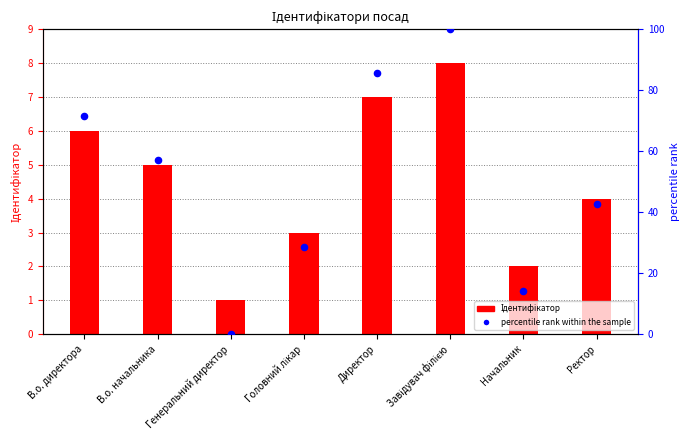

Which series contains the highest Y value?

percentile rank within the sample